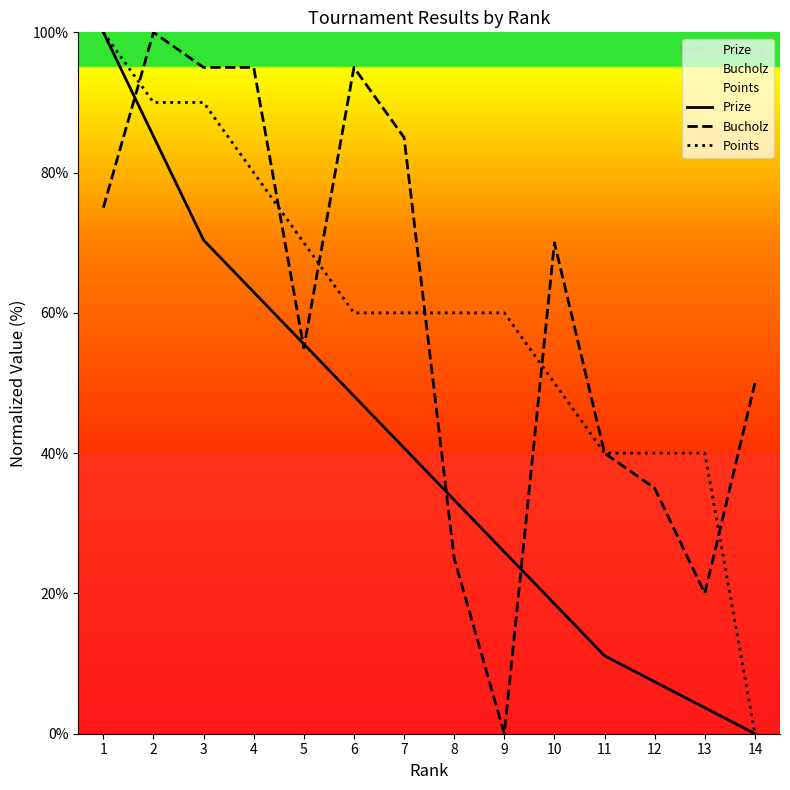

True or false: Points has more than 0 points higher than both neighbors.

False